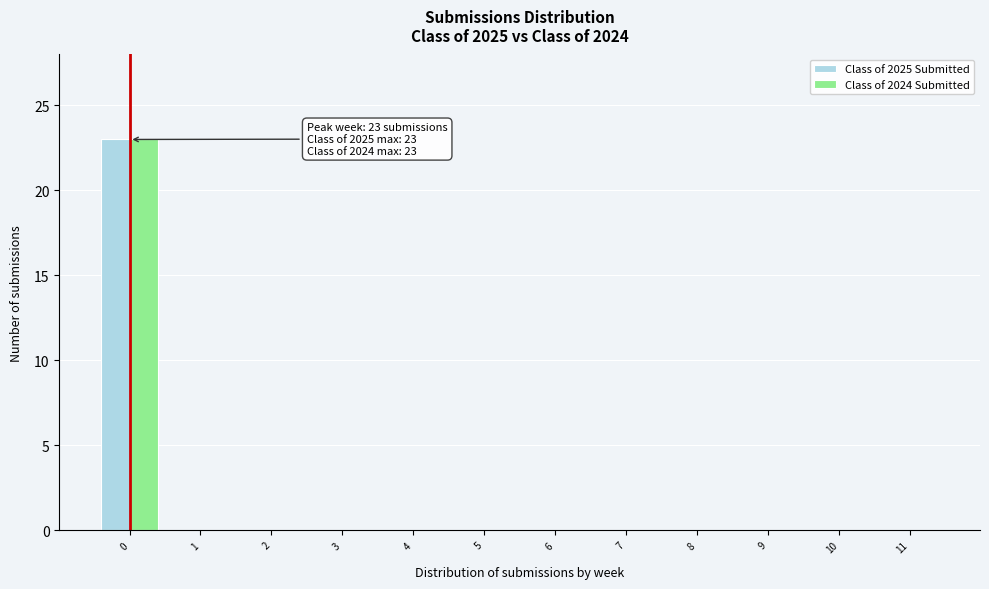

In the Class of 2025 Submitted series, which range on the x-axis has the tallest bar?

-0.5 to 0.5